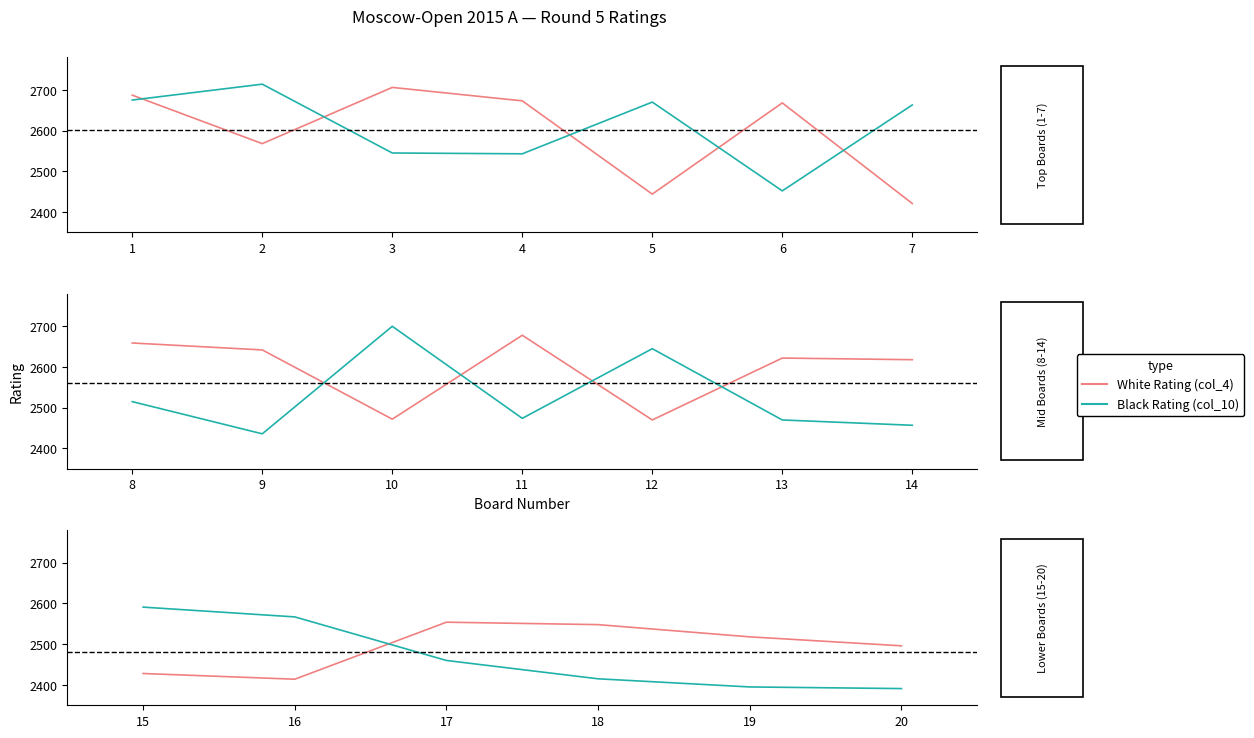

What are all the series names shown in the legend?

White Rating (col_4), Black Rating (col_10)